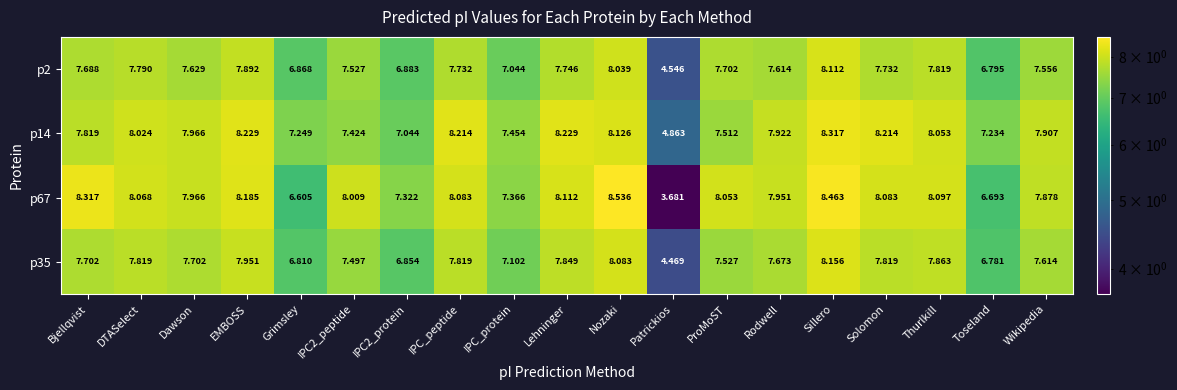

What is the spread (max minus min) of values at Lehninger?

0.5